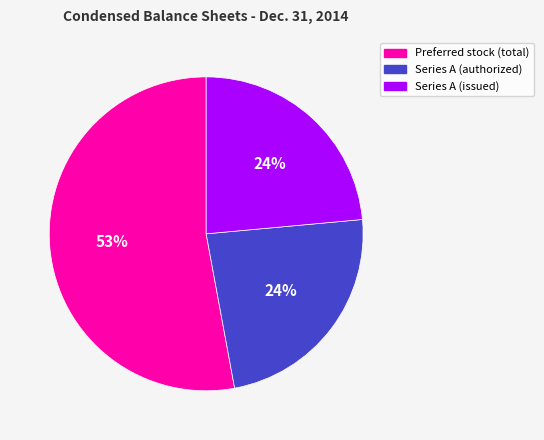

How many slices are in this pie chart?

3